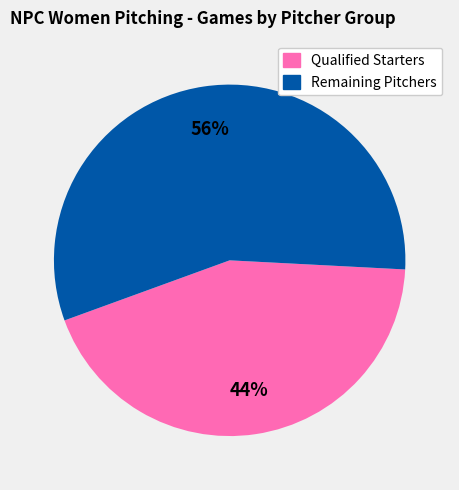

To the nearest percent, what is the average slice percentage?

50%